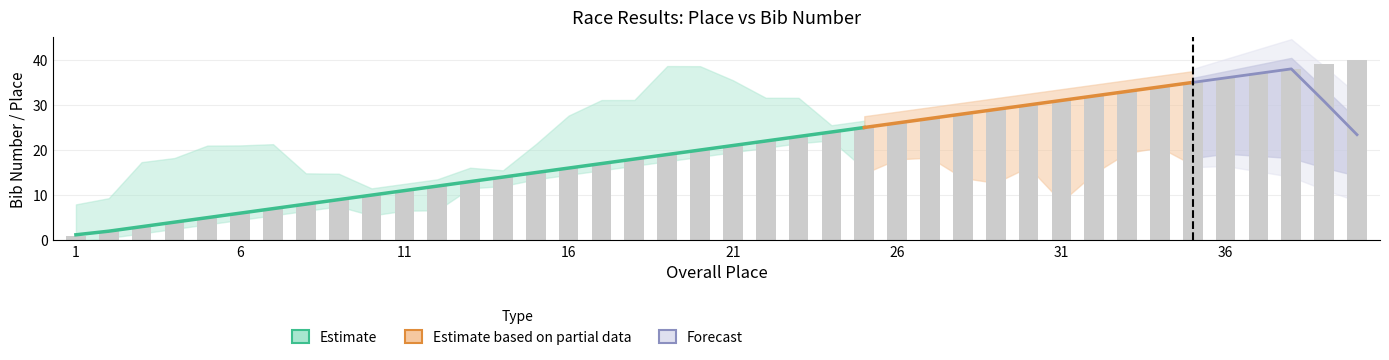

What is the average value?

20